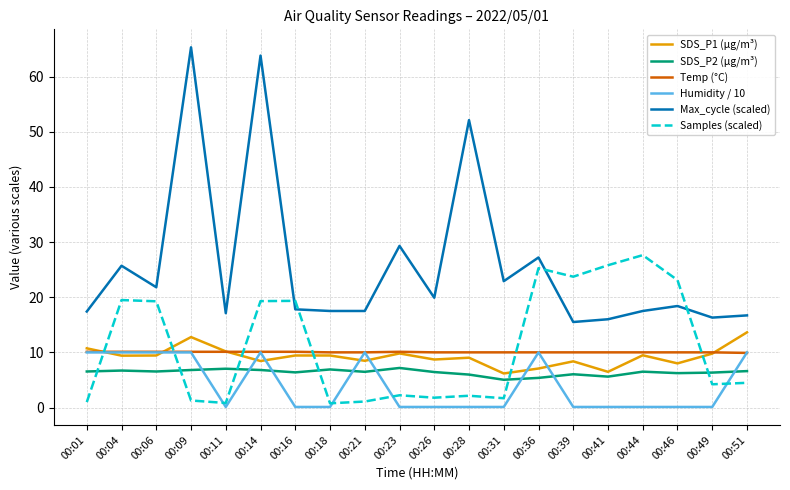

Where do SDS_P1 (µg/m³) and Samples (scaled) first cross each other?

00:01 and 00:04